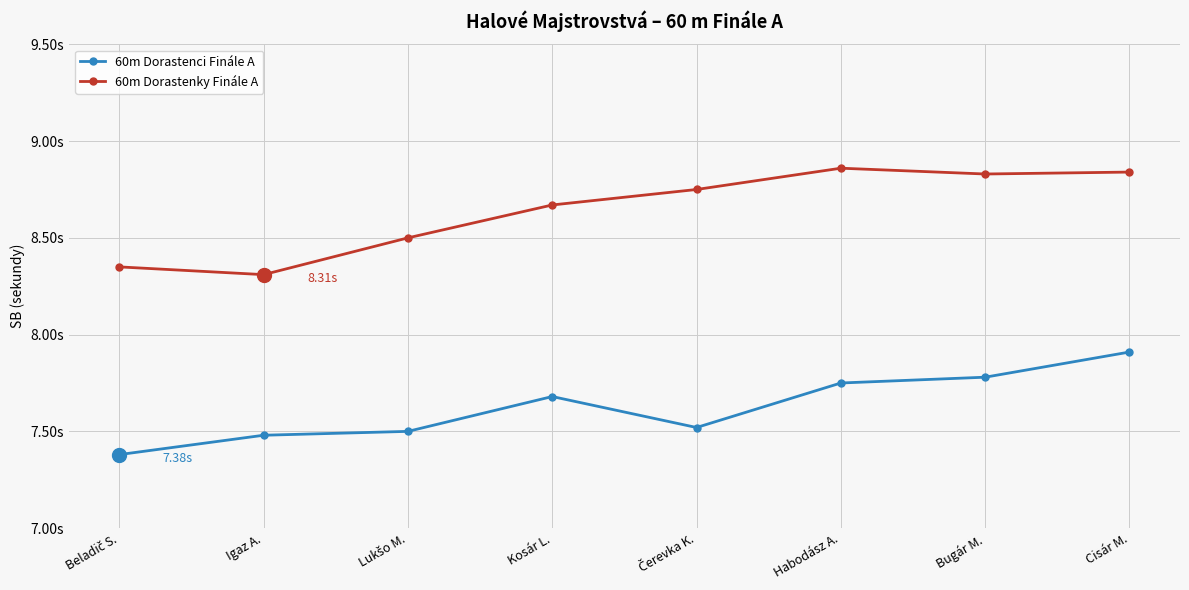

What are all the series names shown in the legend?

60m Dorastenci Finále A, 60m Dorastenky Finále A